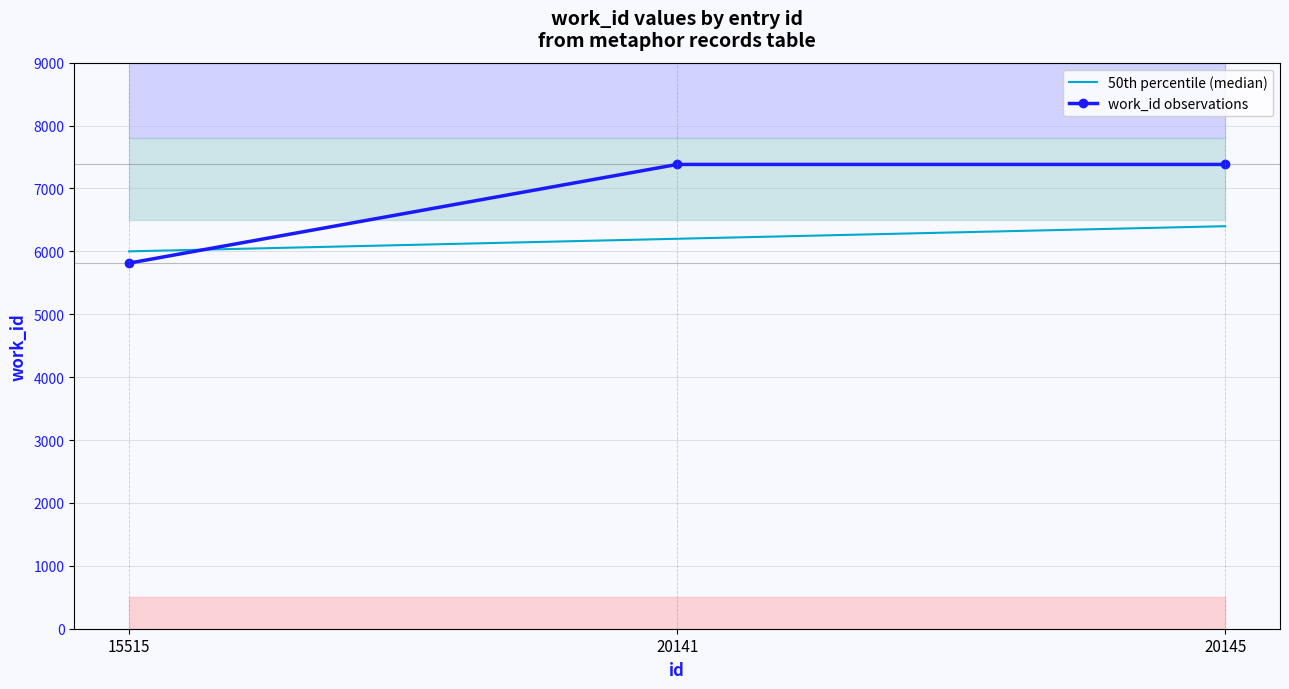

What is the lowest value of the work_id observations series?

5813